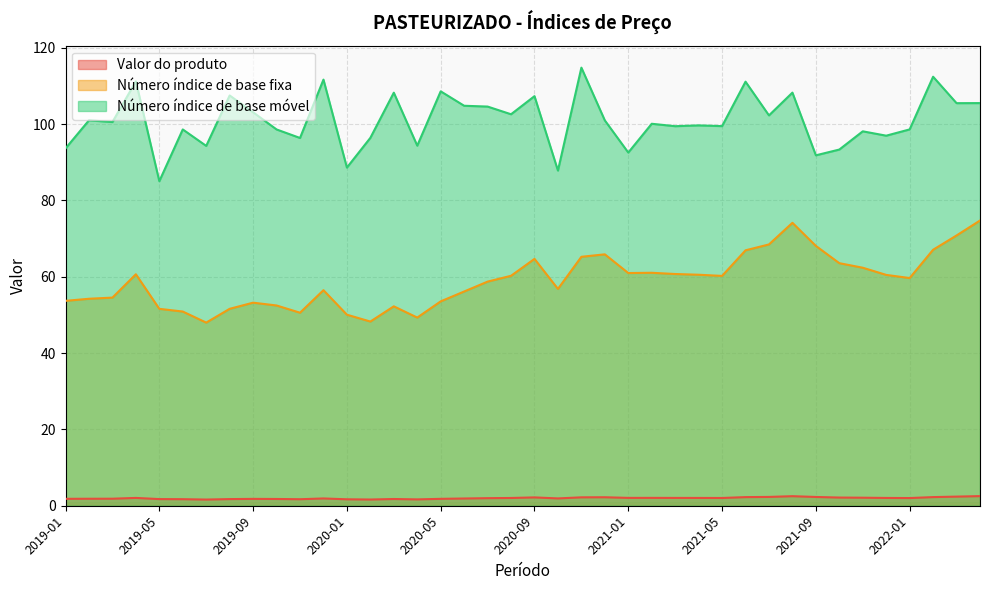

At which category does Valor do produto reach its first local peak?

2019-04